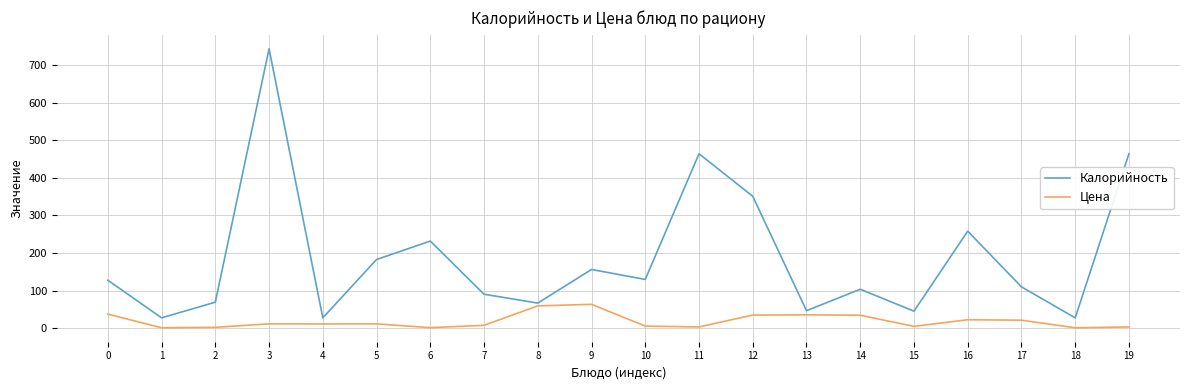

How many distinct data groups are displayed?

2